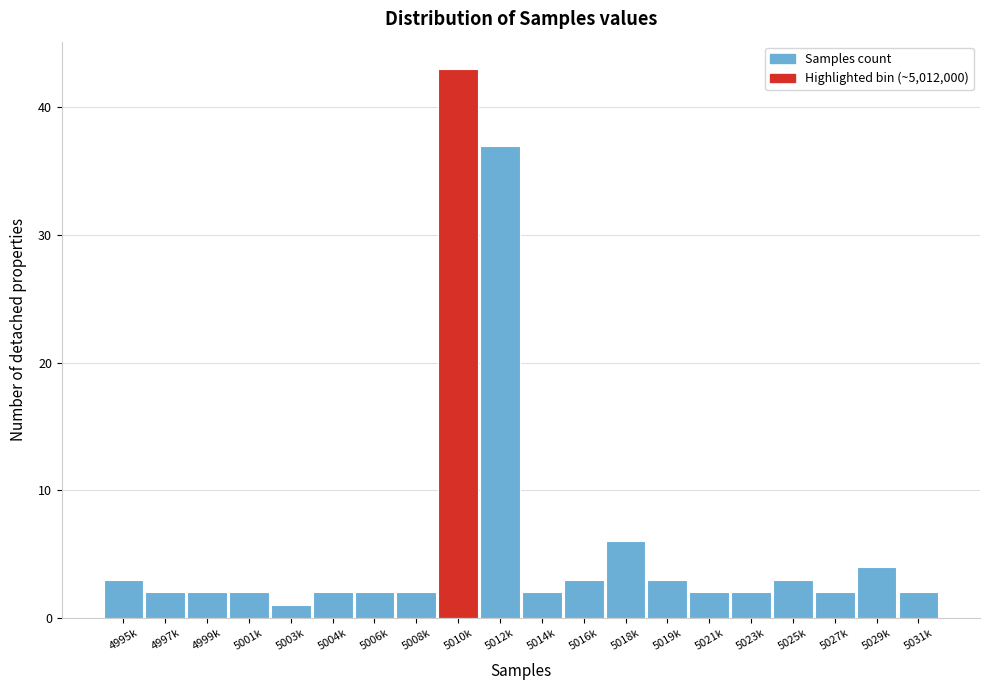

Reading right to left, extract all data points from this chart.

5031k=2	5029k=4	5027k=2	5025k=3	5023k=2	5021k=2	5019k=3	5018k=6	5016k=3	5014k=2	5012k=37	5010k=43	5008k=2	5006k=2	5004k=2	5003k=1	5001k=2	4999k=2	4997k=2	4995k=3